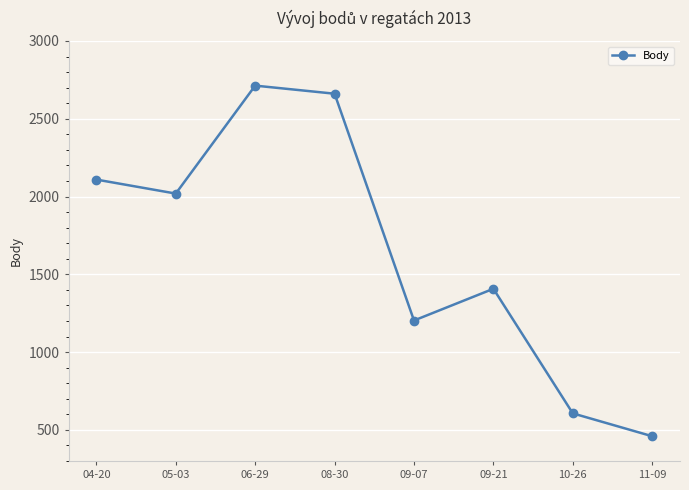

Which has a higher value, 08-30 or 06-29?

06-29